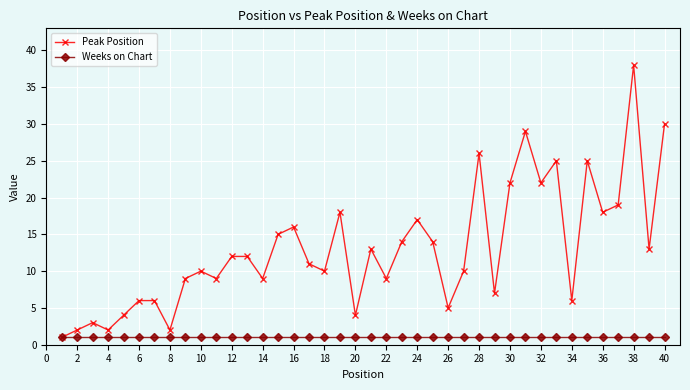

List the series in order of their overall mean, lowest first.

Weeks on Chart, Peak Position